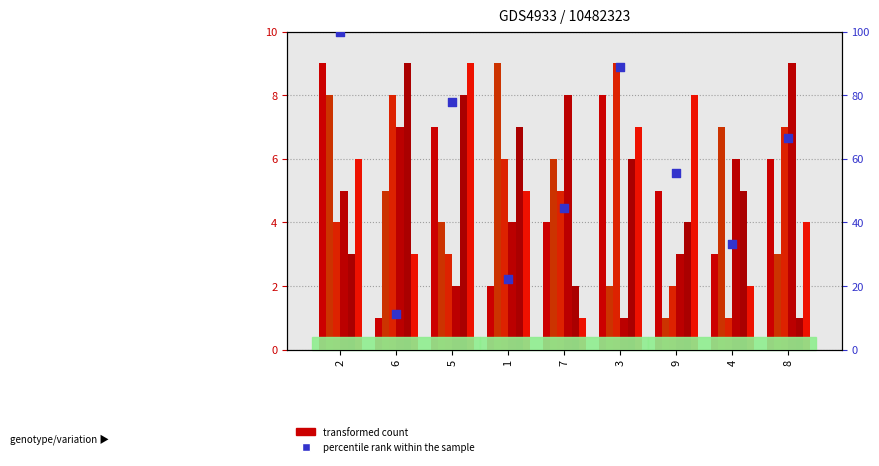

At how many categories does at least one series exceed 4?

9